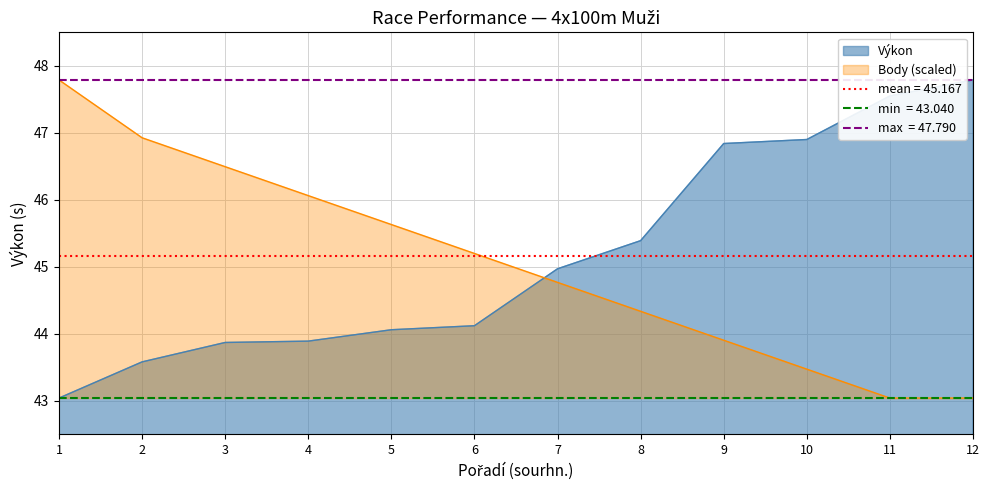

List the labels in order of Body value, smallest first.

11, 12, 10, 9, 8, 7, 6, 5, 4, 3, 2, 1